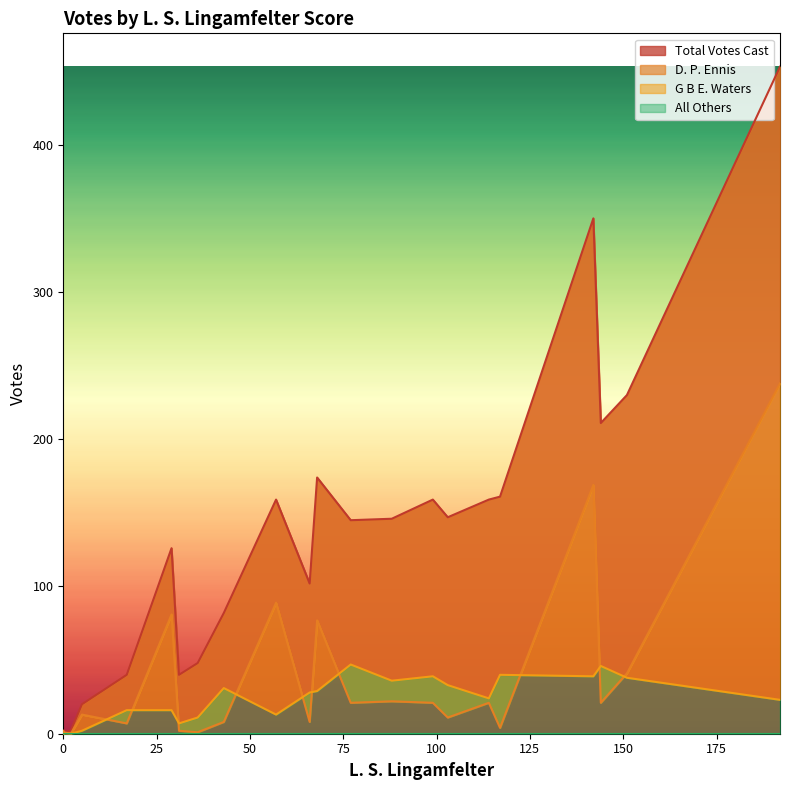

List the series in order of their peak value, lowest first.

All Others, G B E. Waters, D. P. Ennis, Total Votes Cast